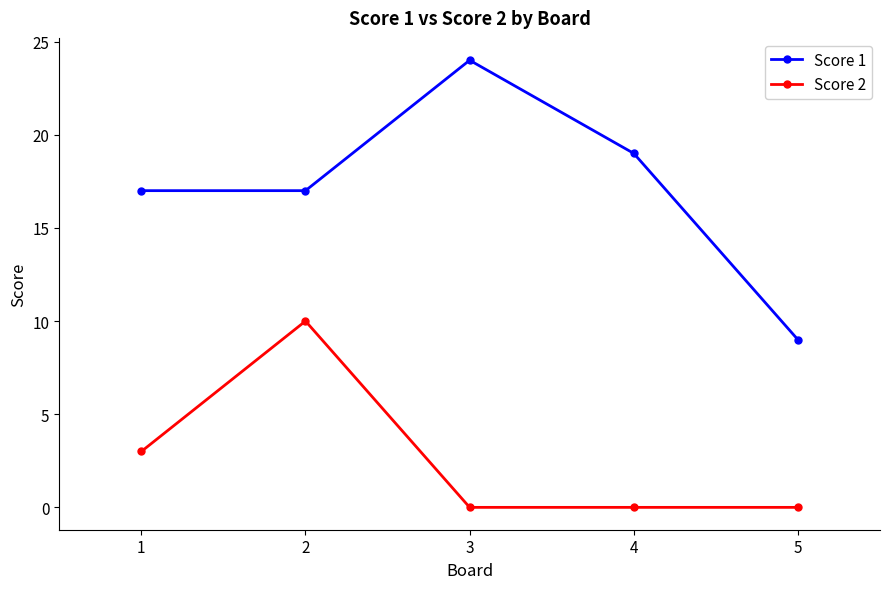

What value does the Score 1 series have at 3, to the nearest 10?

20